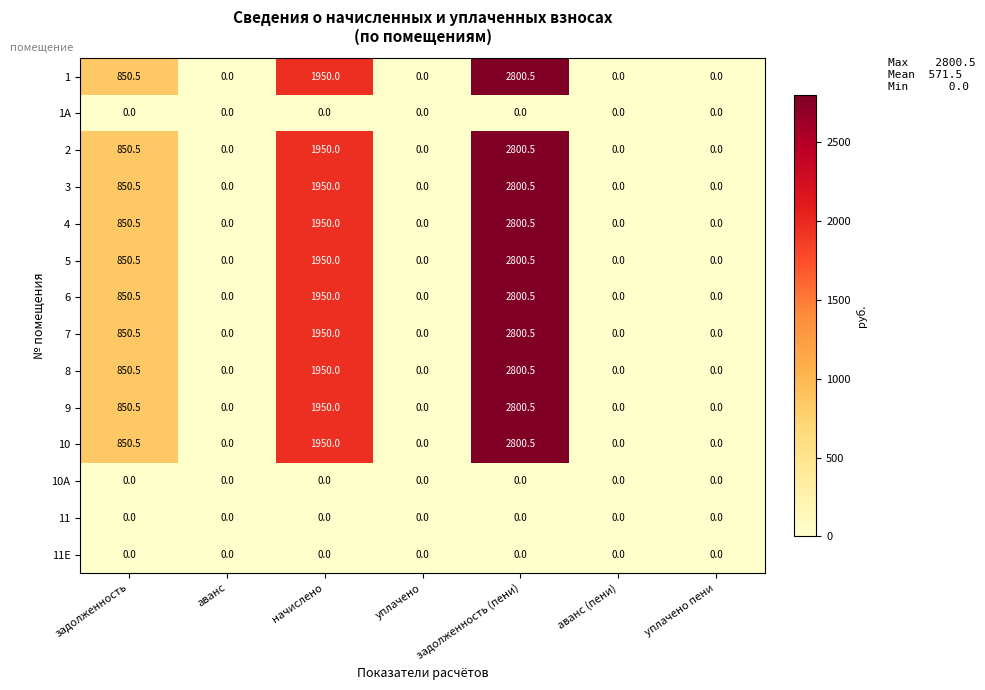

What is the difference between the highest and lowest values at задолженность (пени)?

2800.5